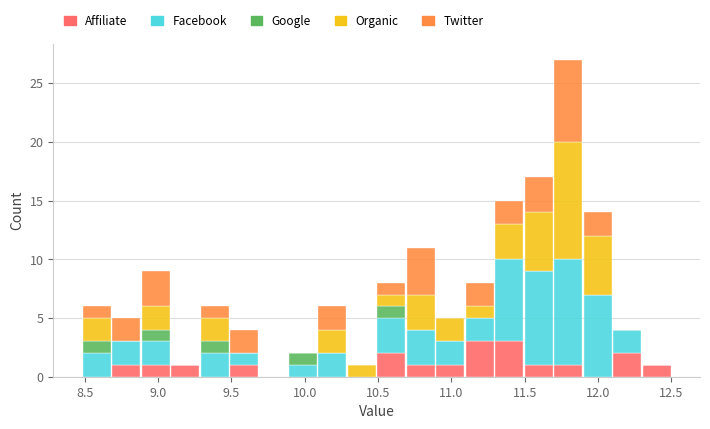

Which range on the x-axis has the tallest stacked bar (by total height)?

11.7 to 11.9